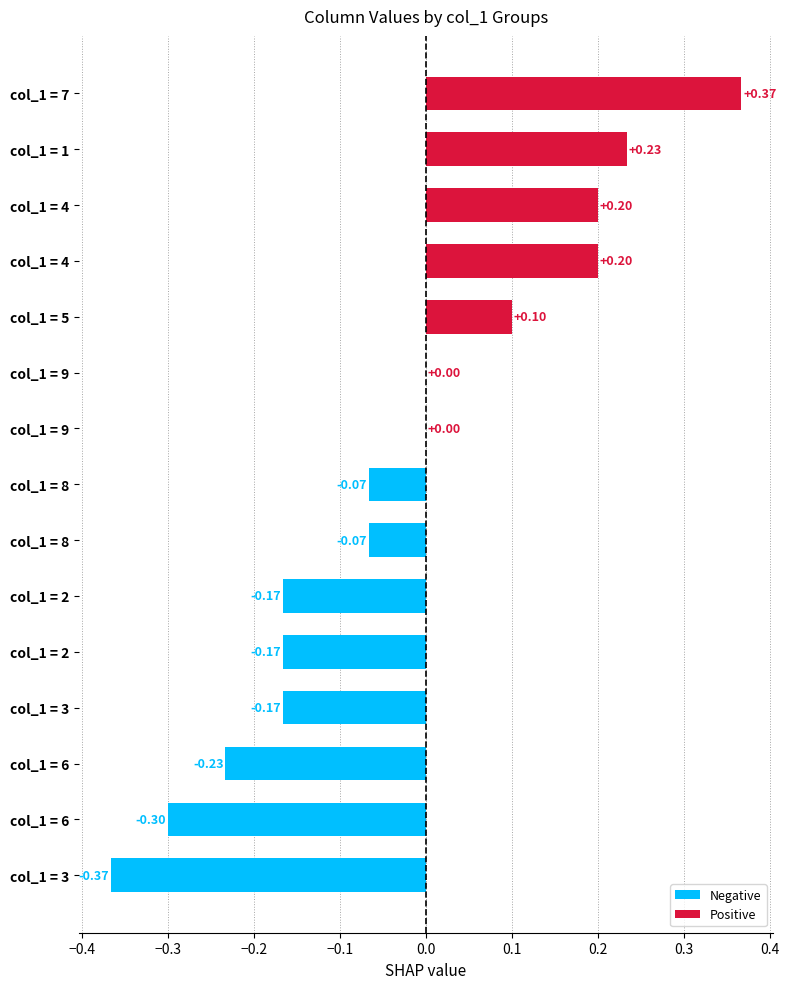

Count the number of categories in the chart.

15